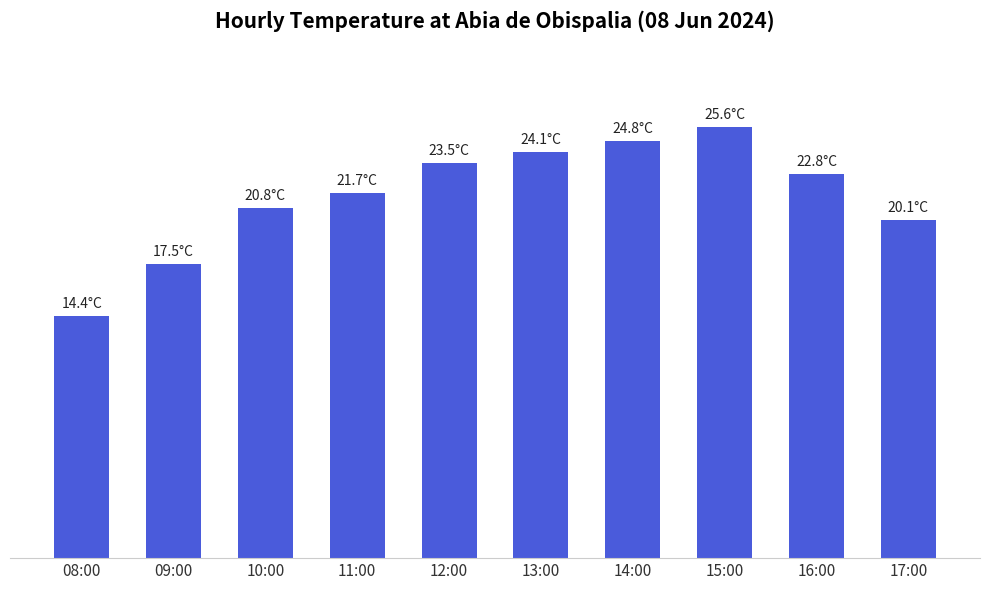

Are the bars horizontal?

No